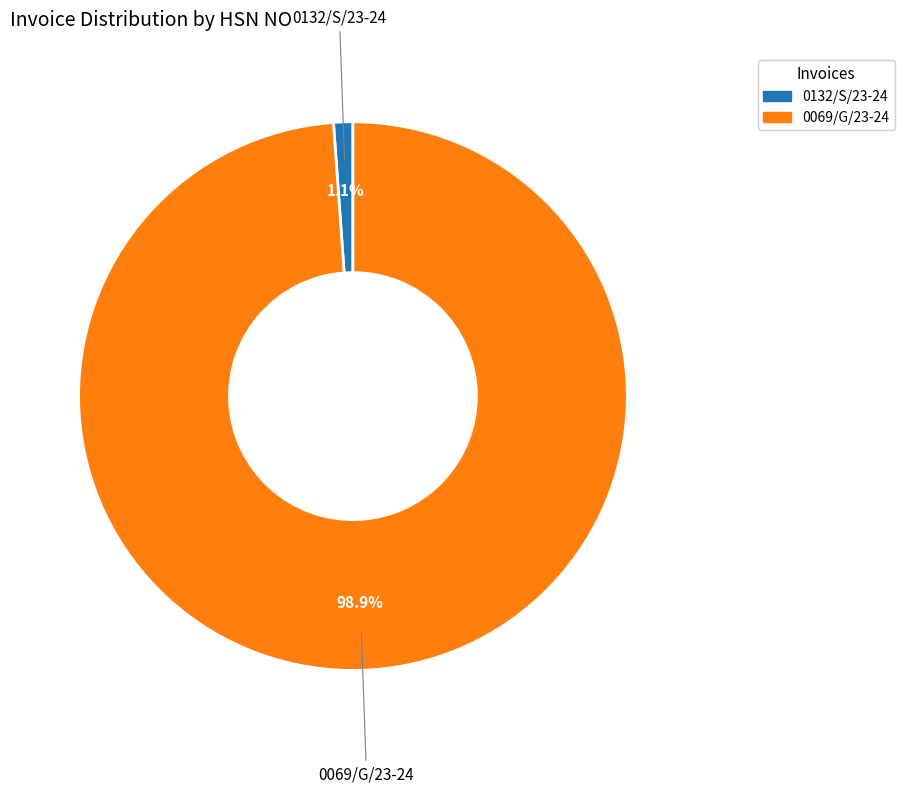

Which category has the biggest portion of the pie?

0069/G/23-24